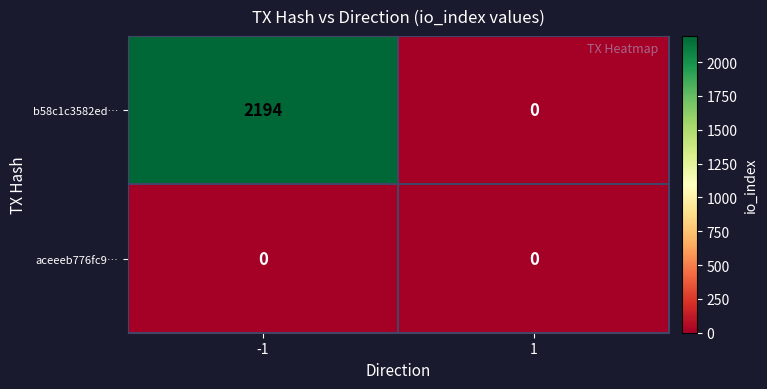

Which category has the highest value across all series?

-1